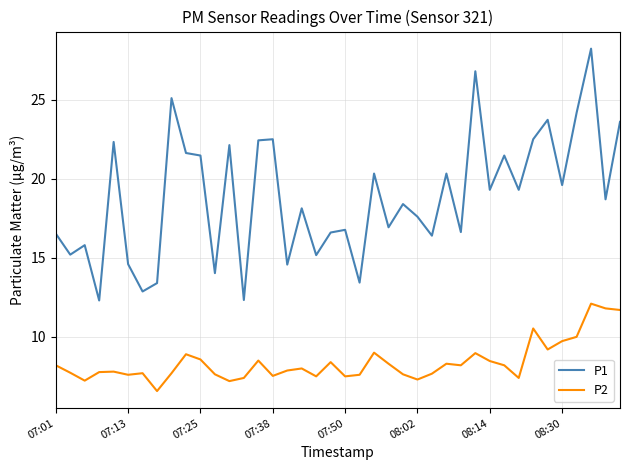

What is the difference between the maximum and minimum values in the P1 series?

15.9